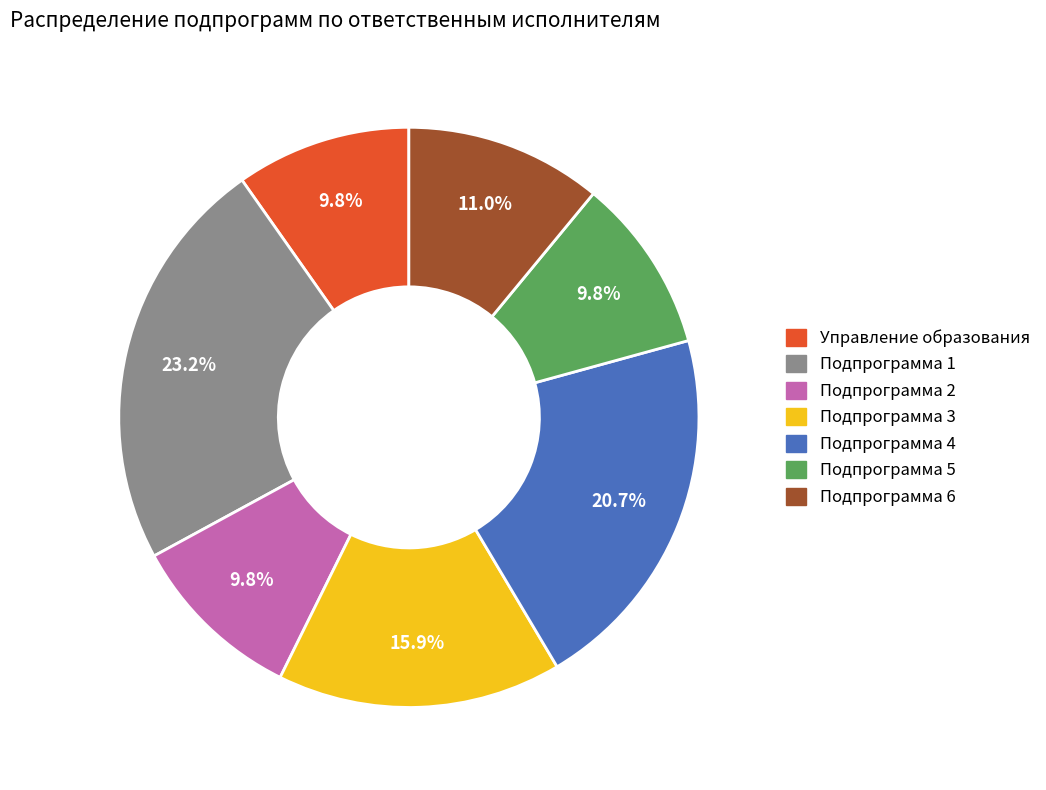

The Подпрограмма 3 slice represents 5% of the pie. True or false?

False